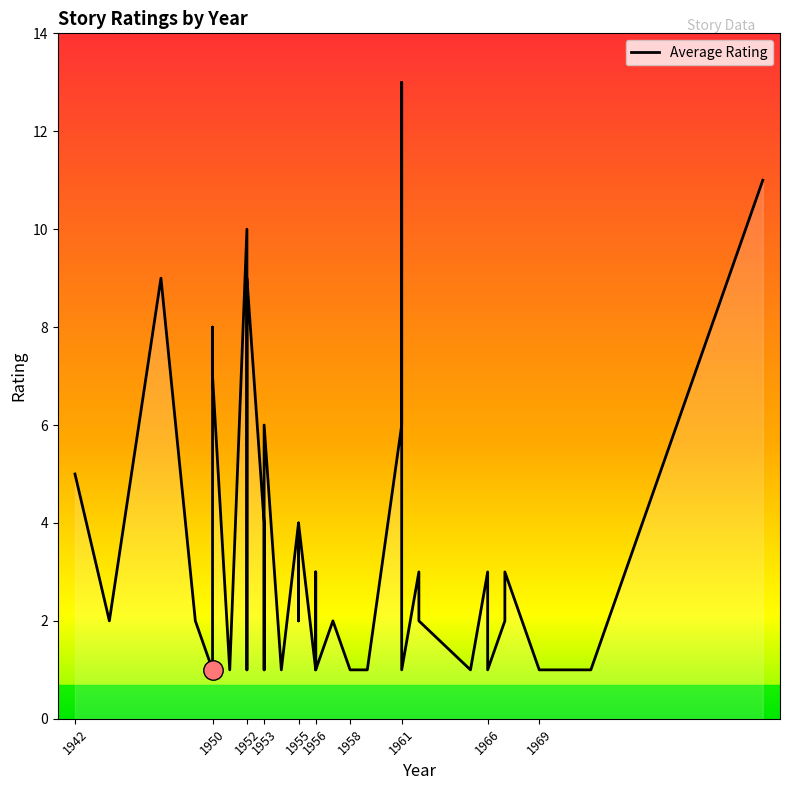

Where is the data nearest to the value 7?

1950